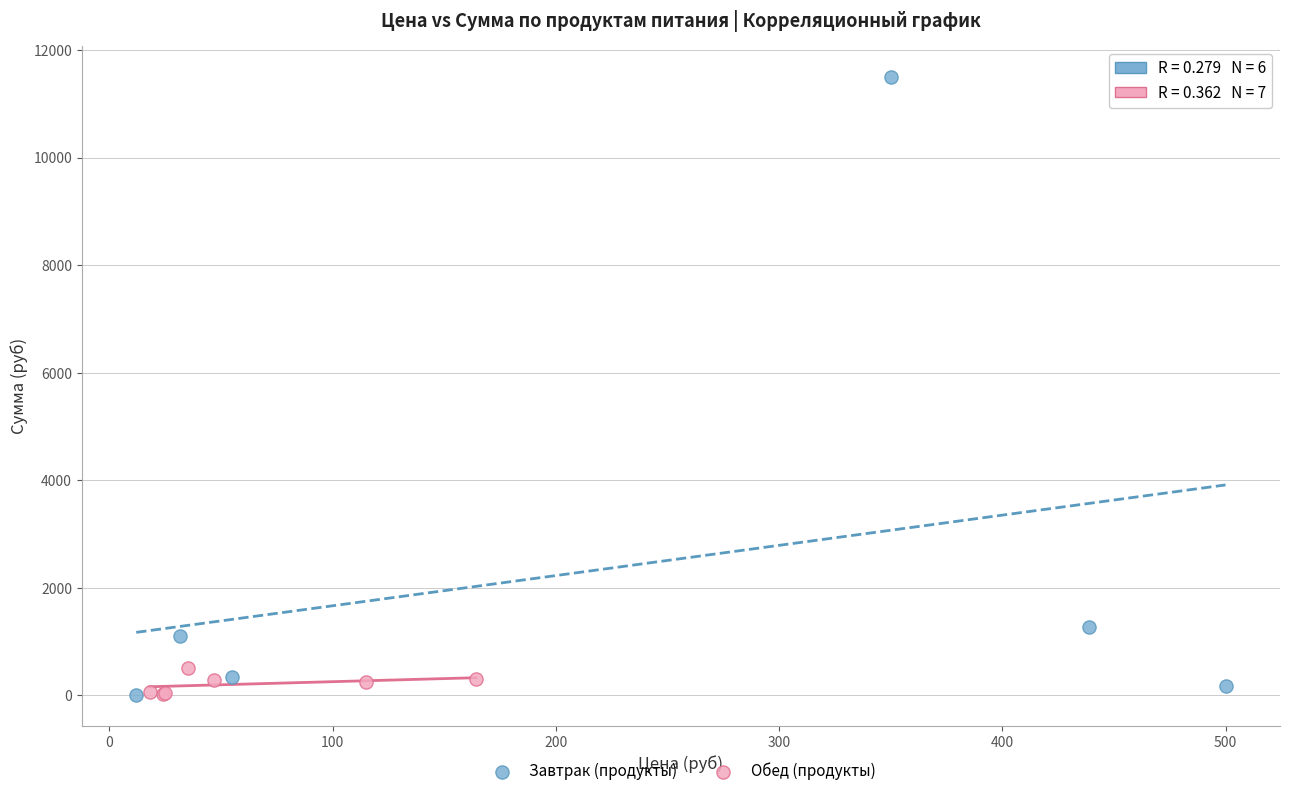

Which series has the largest Y range (max minus min)?

Завтрак (продукты)